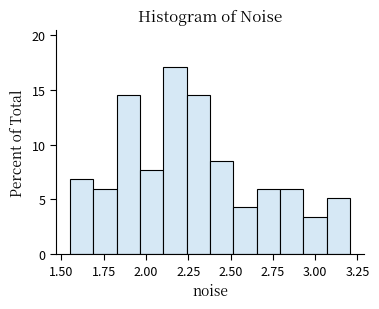

Around what value on the x-axis is the tallest bar? Give the approximate position of its centre, as read against the axis.

2.15